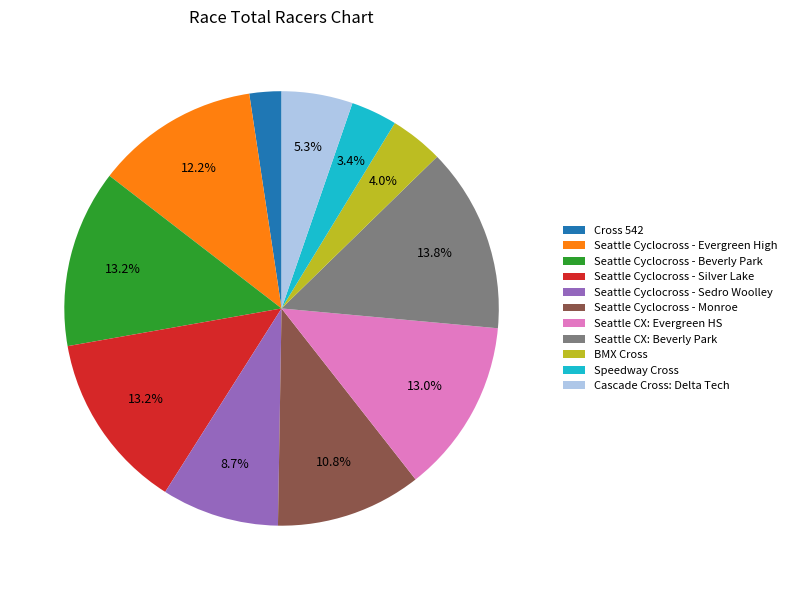

How many slices are in this pie chart?

11